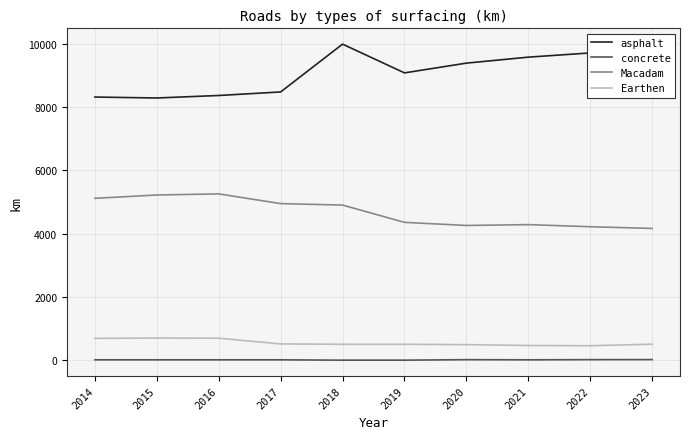

List the series in order of their peak value, highest first.

asphalt, Macadam, Earthen, concrete